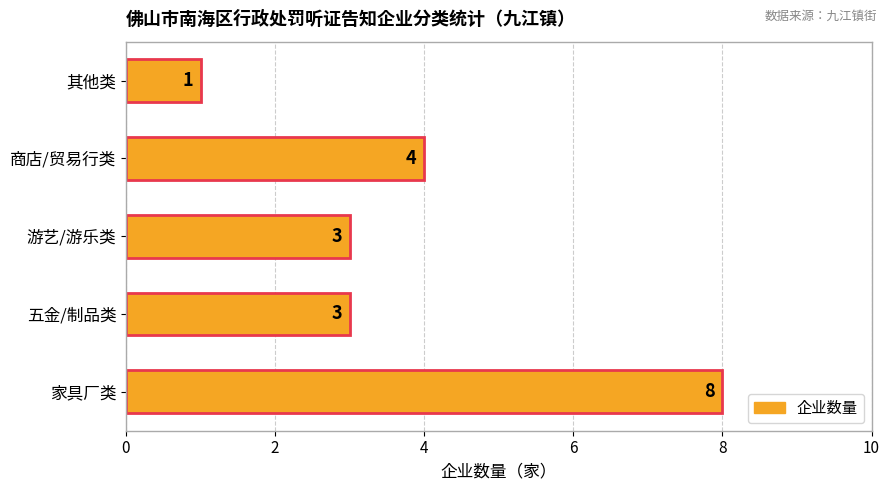

Reading bottom to top, extract all data points from this chart.

家具厂类=8	五金/制品类=3	游艺/游乐类=3	商店/贸易行类=4	其他类=1